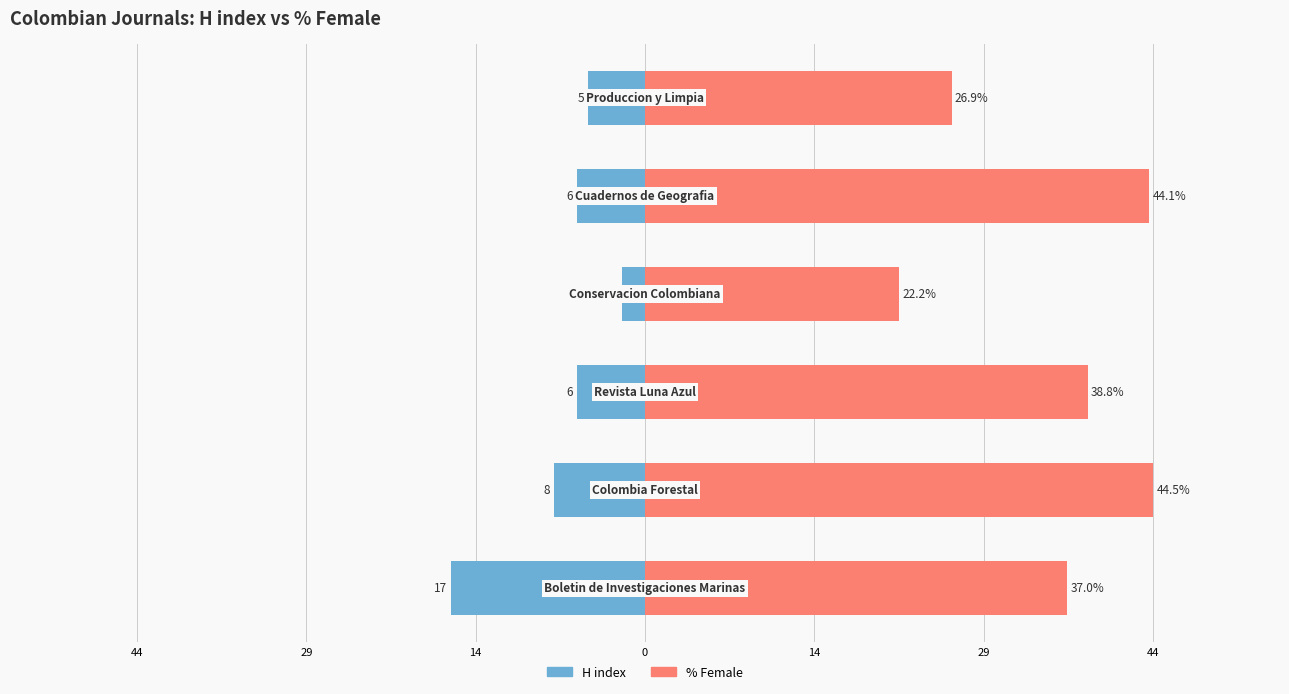

The H index series shows -2.0 at 0. True or false?

True